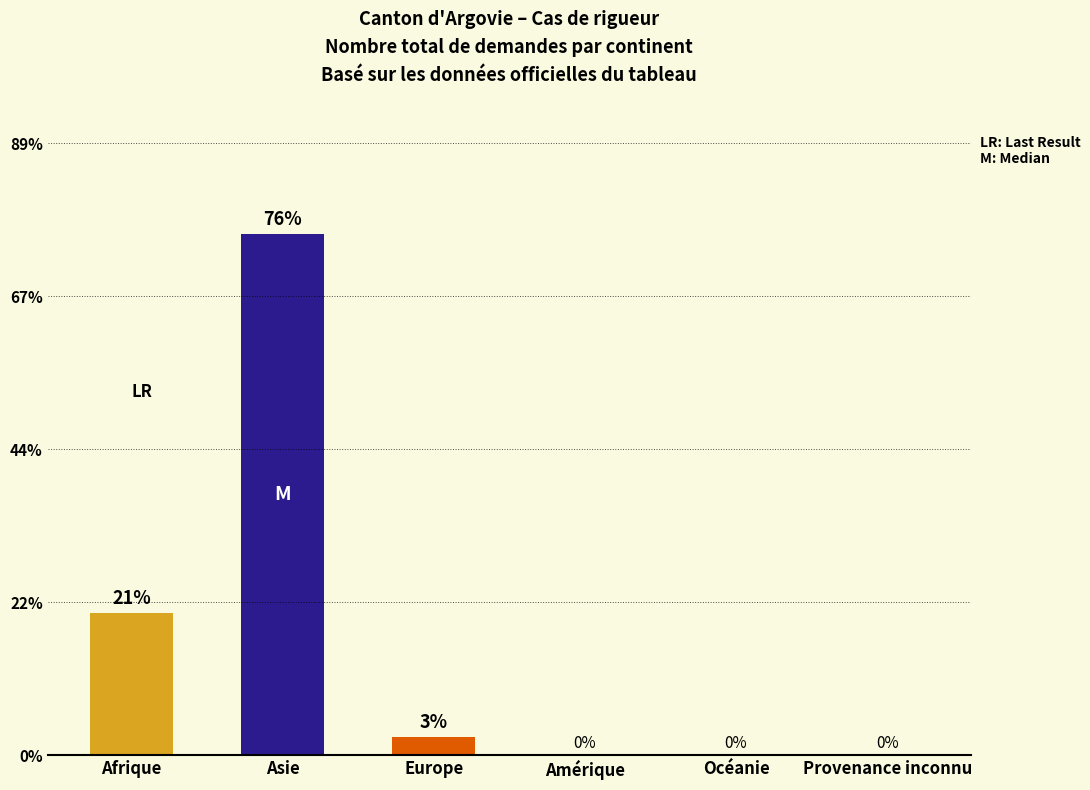

Are the bars horizontal?

No